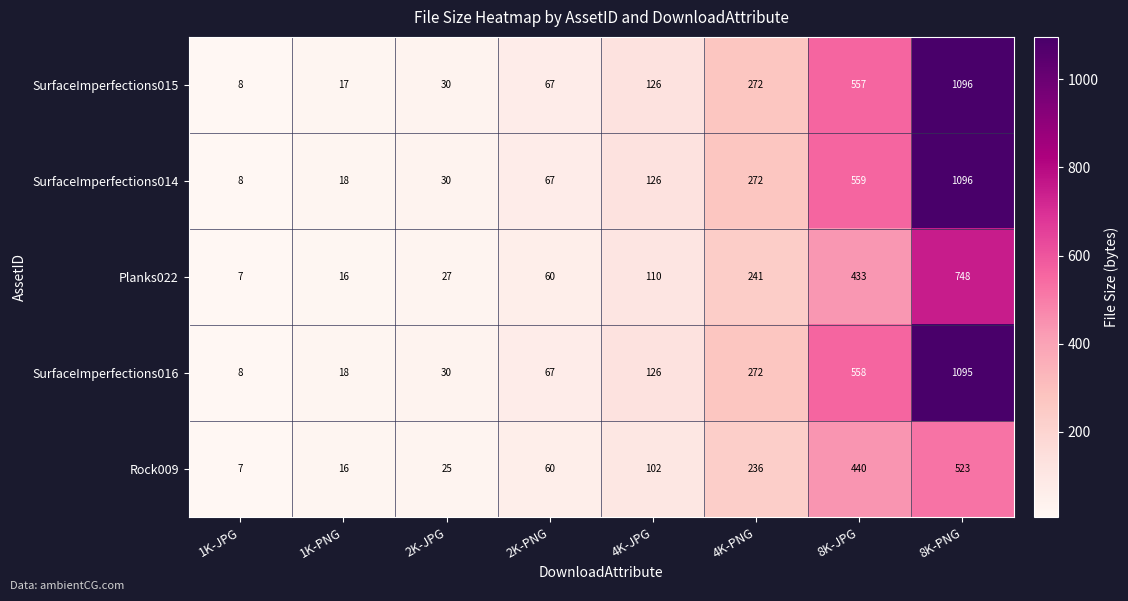

What is the difference between the highest and lowest values at 2K-PNG?

7